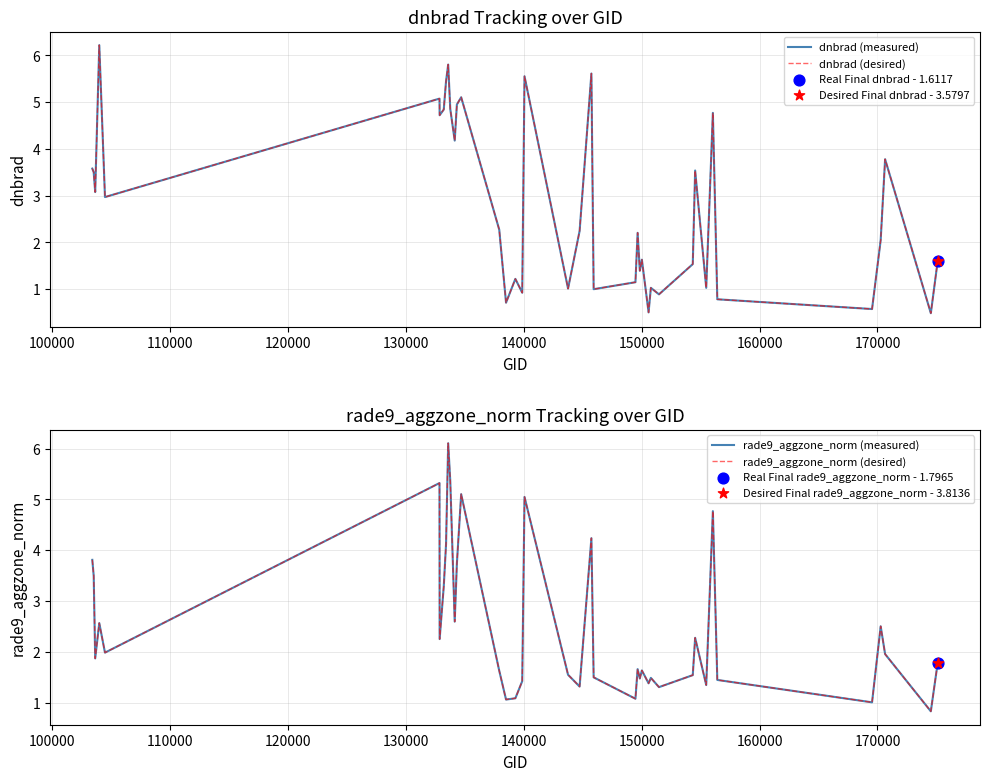

What are all the series names shown in the legend?

dnbrad (measured), dnbrad (desired), rade9_aggzone_norm (measured), rade9_aggzone_norm (desired)